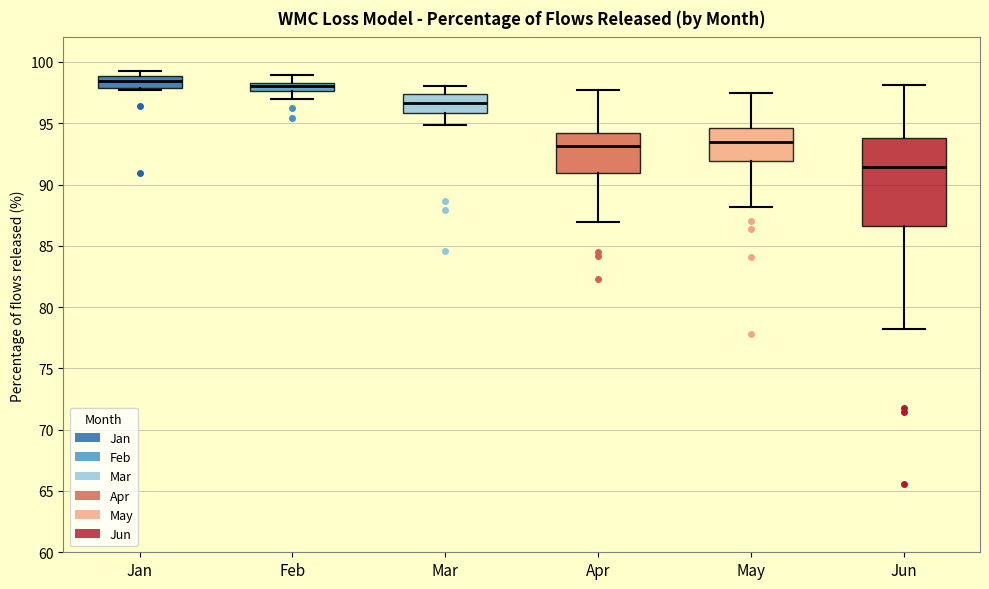

Which box's median line is the lowest?

Jun